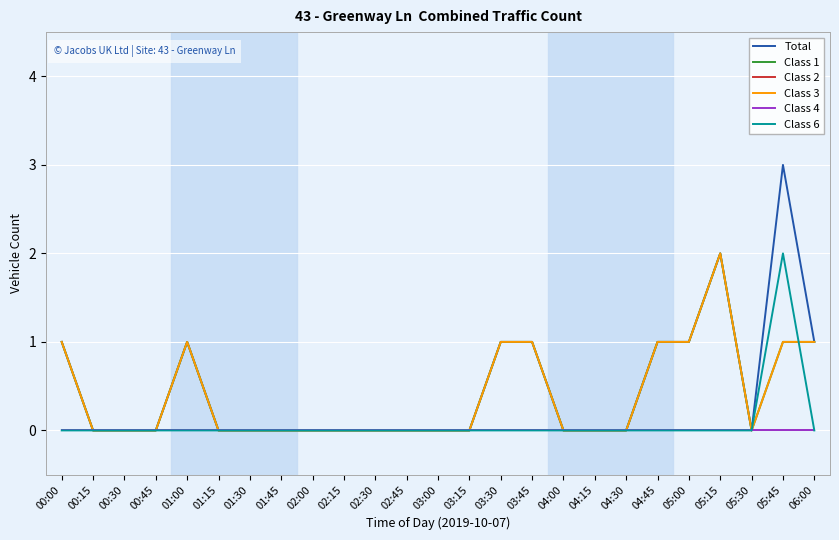

True or false: Class 6 and Class 4 intersect in this chart.

False